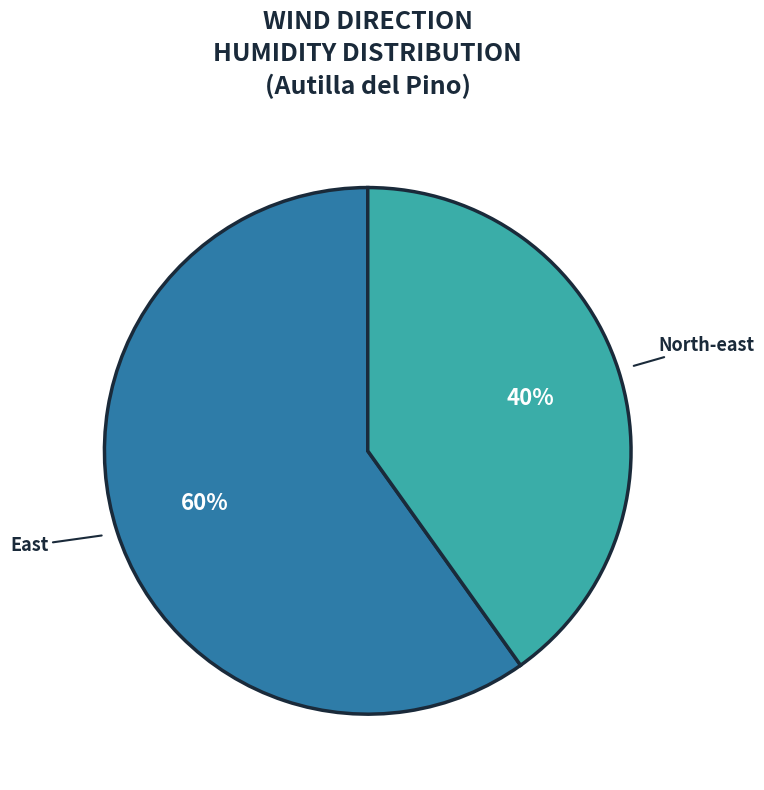

Does any single category account for the majority?

Yes